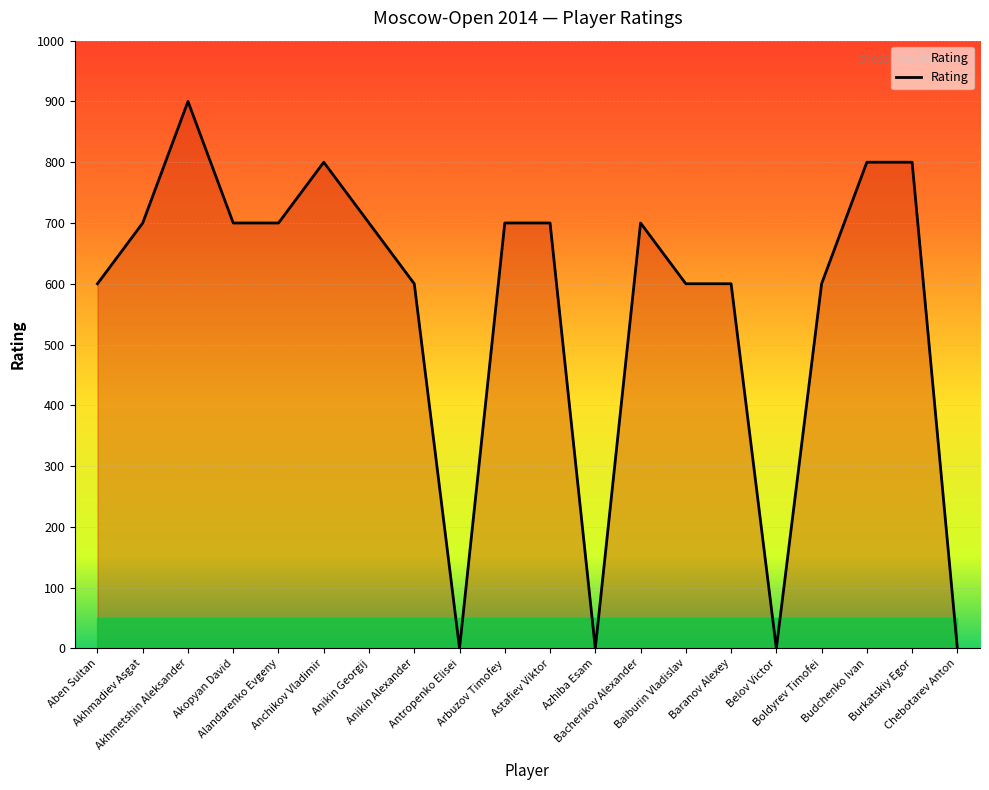

What is the greatest value displayed?

900